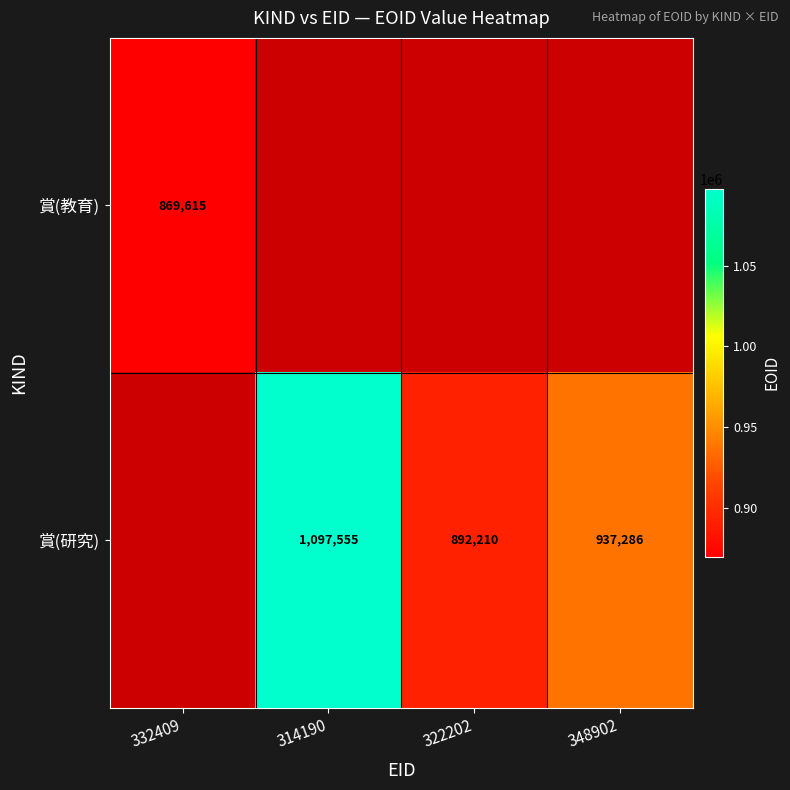

At which category does the chart reach its peak across all series?

314190